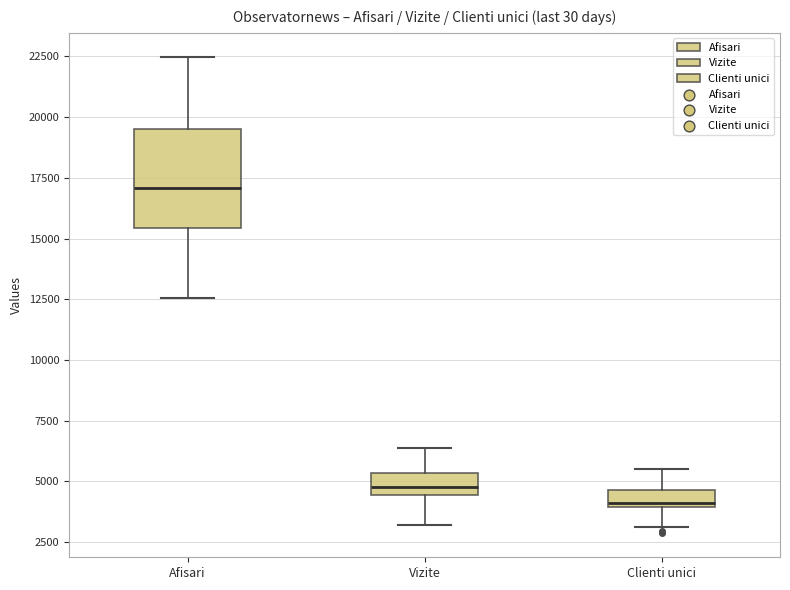

Which box has the lowest median line?

Clienti unici